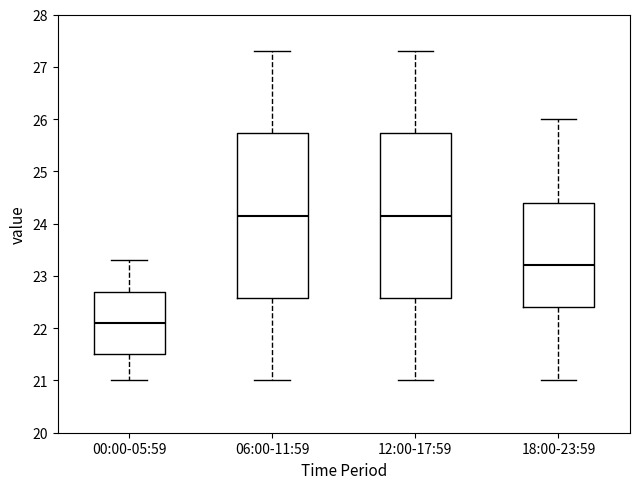

Where does the median line of the box for 12:00-17:59 sit on the y-axis? The values are not printed on the chart, so give them approximately, as read against the axis.

24.2